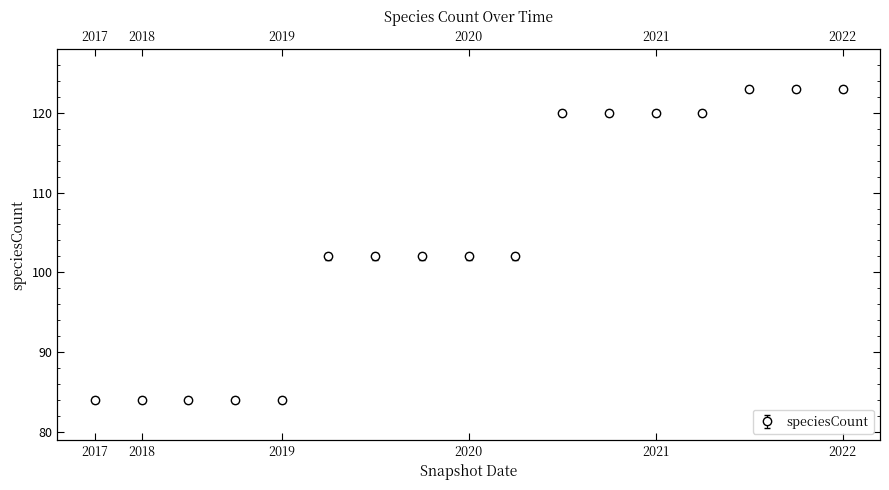

What is the greatest value displayed?

123